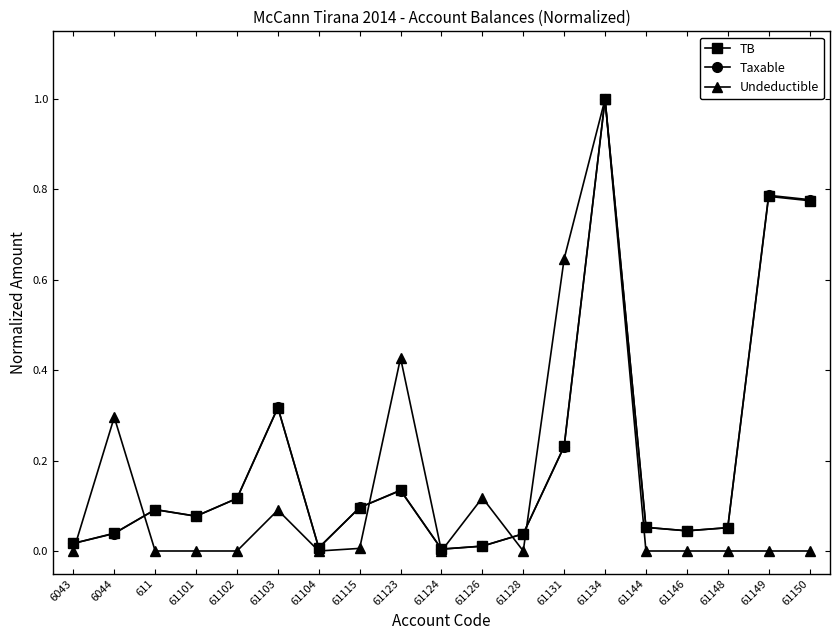

What is the label of the 2nd point from the right?

61149